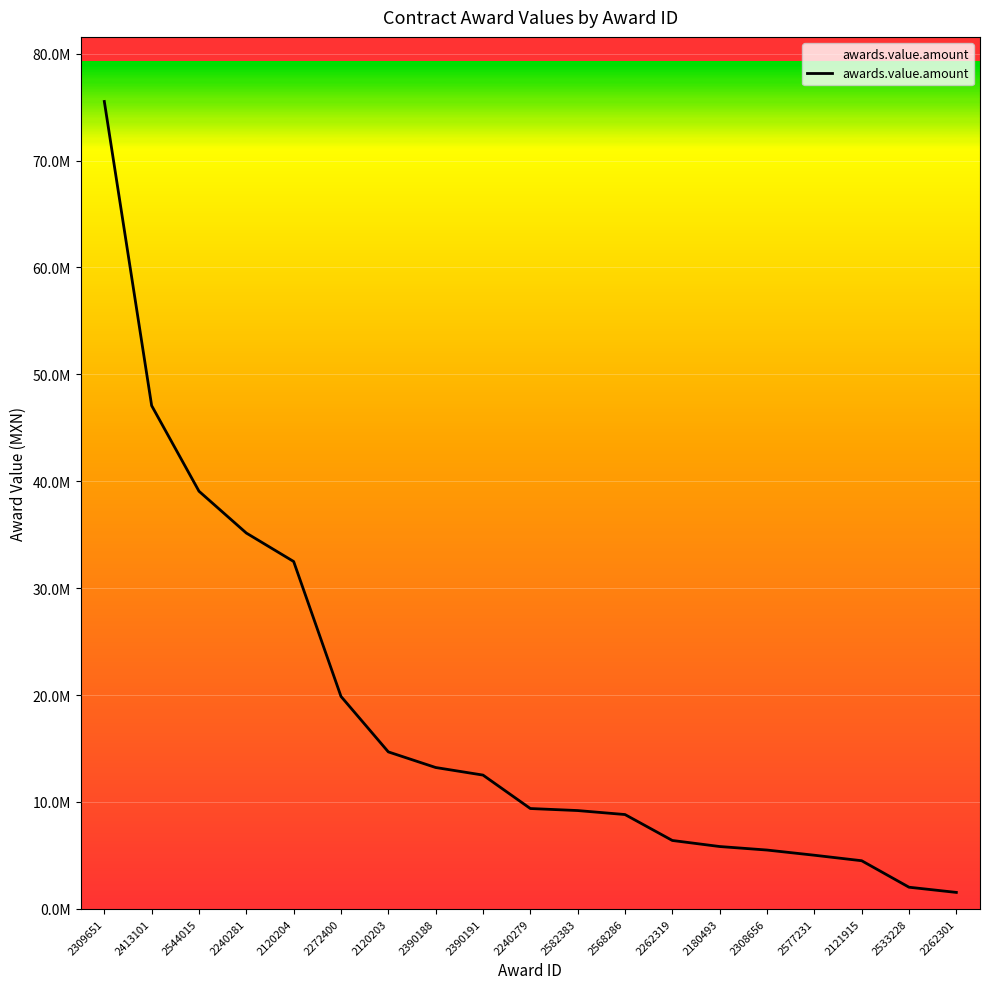

Which category has the highest value across all series?

2309651